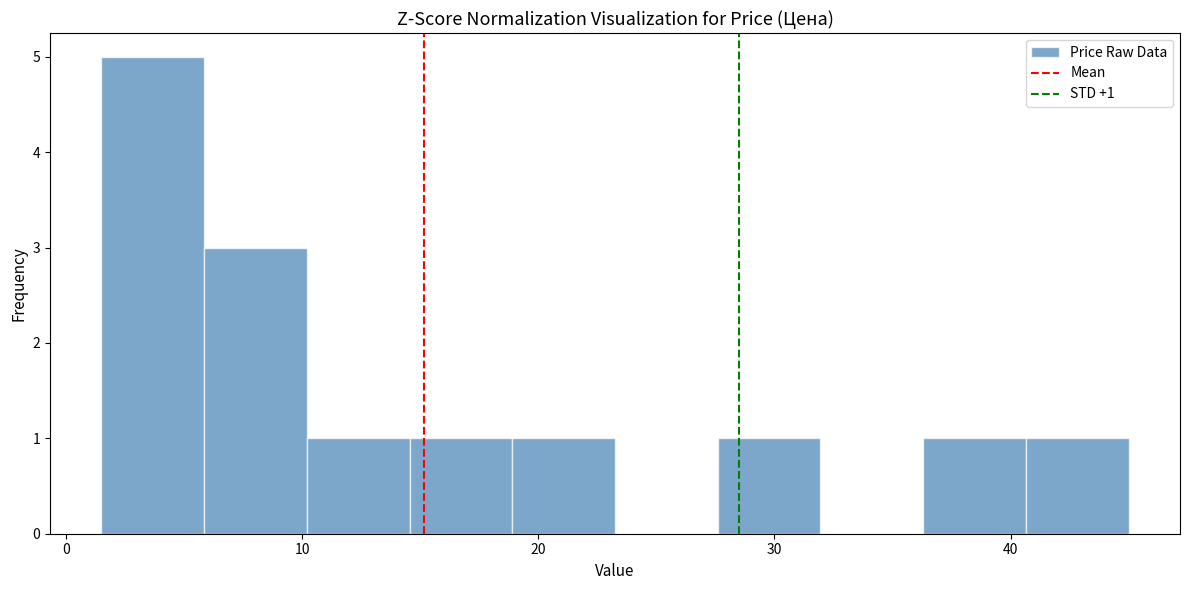

Over which range of the x-axis is the bar tallest?

2 to 6